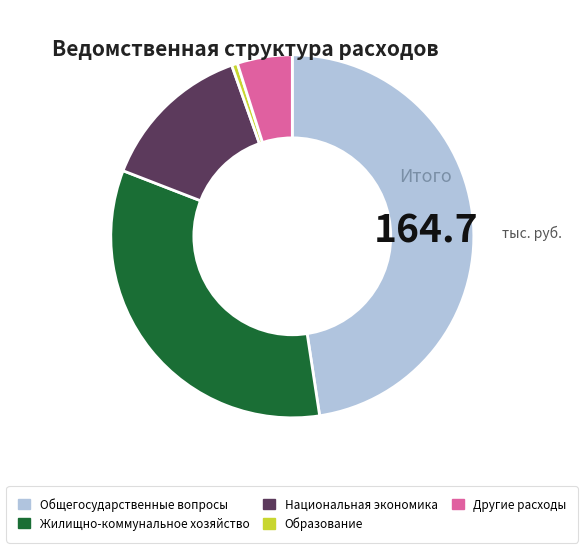

Does Другие расходы account for over 50% of the chart?

No